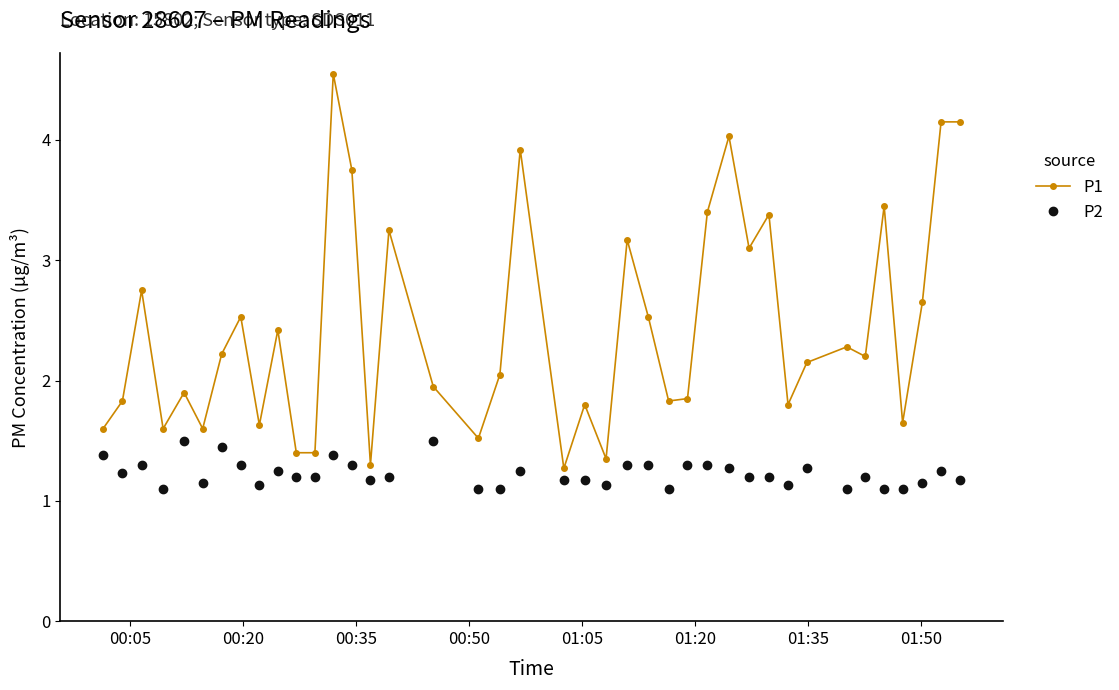

Does the chart have visible grid lines?

No